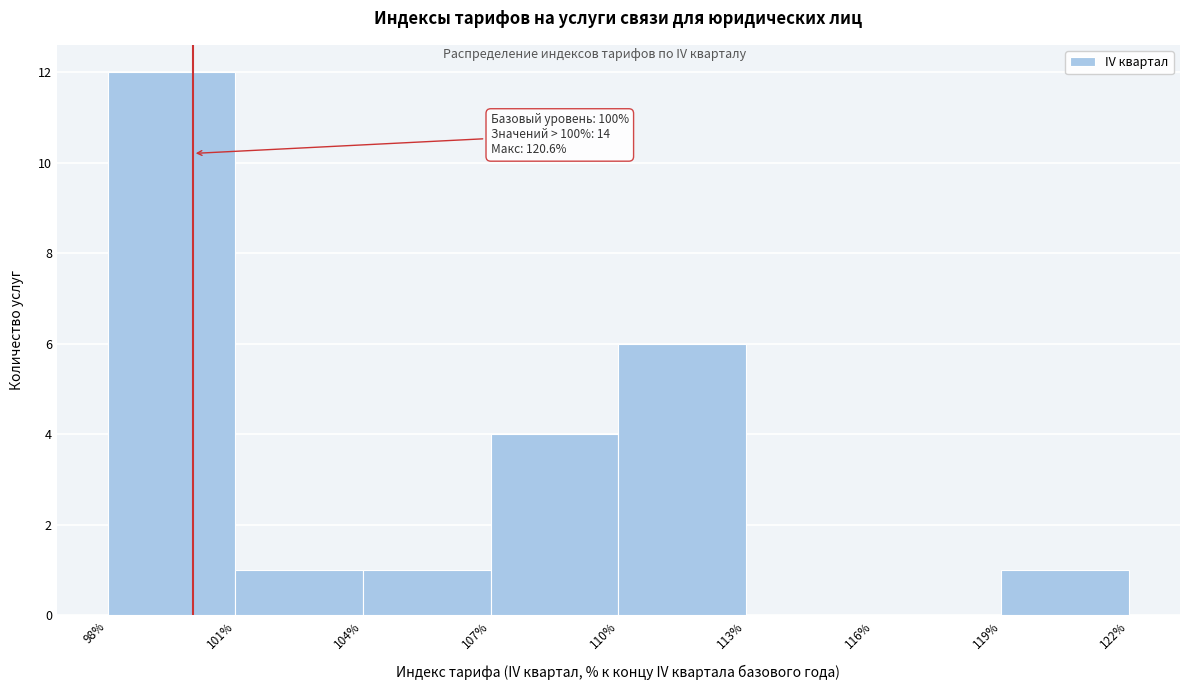

Which range on the x-axis has the tallest bar?

98% to 101%